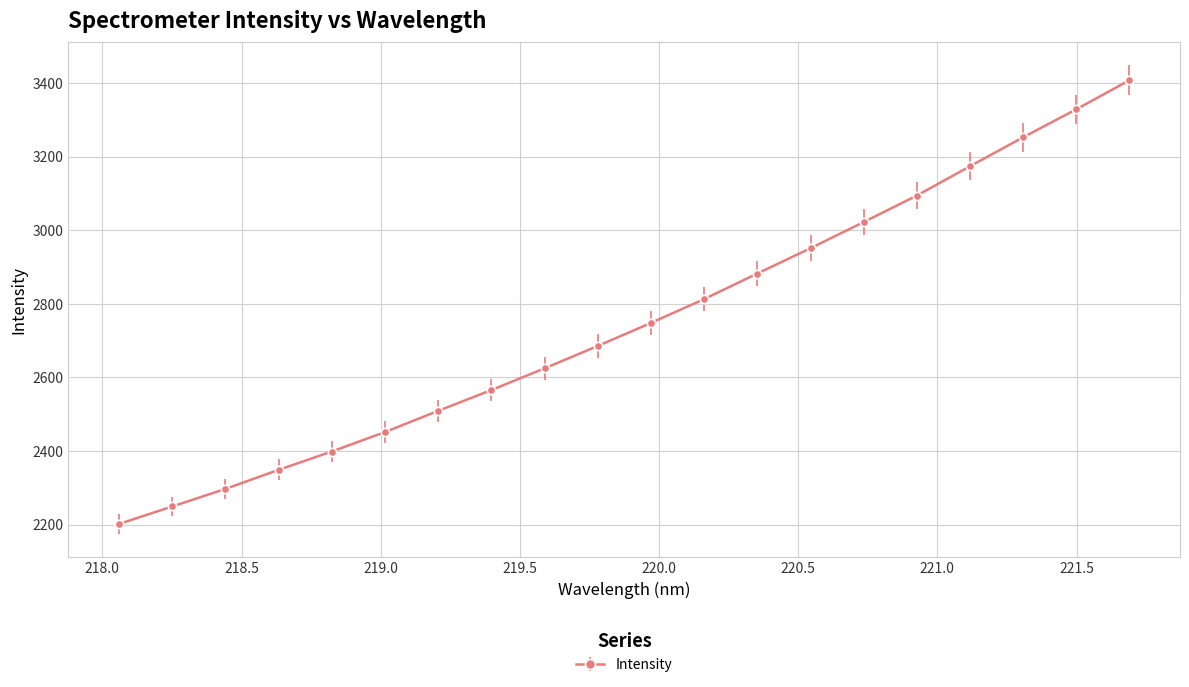

What is the difference between the maximum and minimum values?

1205.7